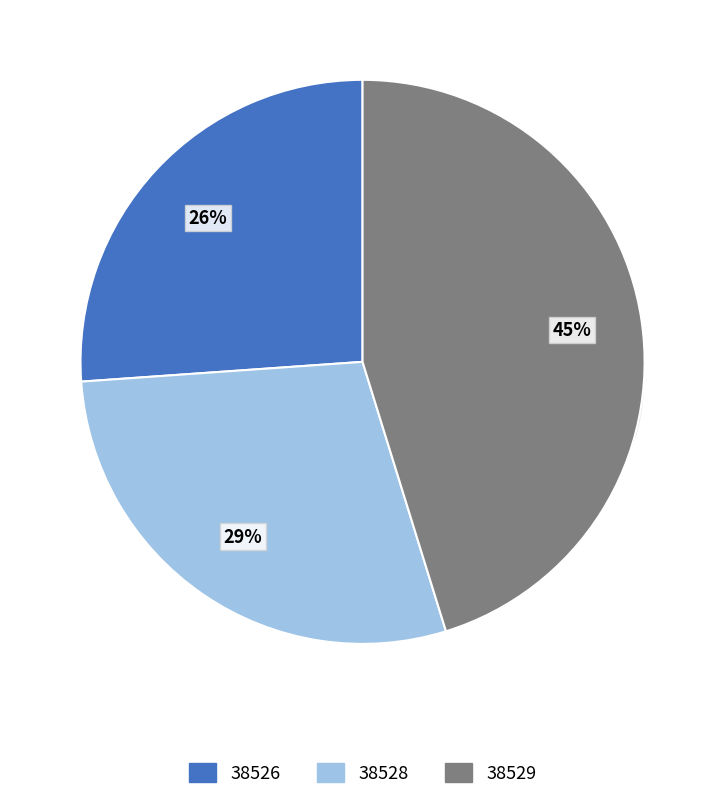

Is it true that 38528 is 29% of the pie?

True